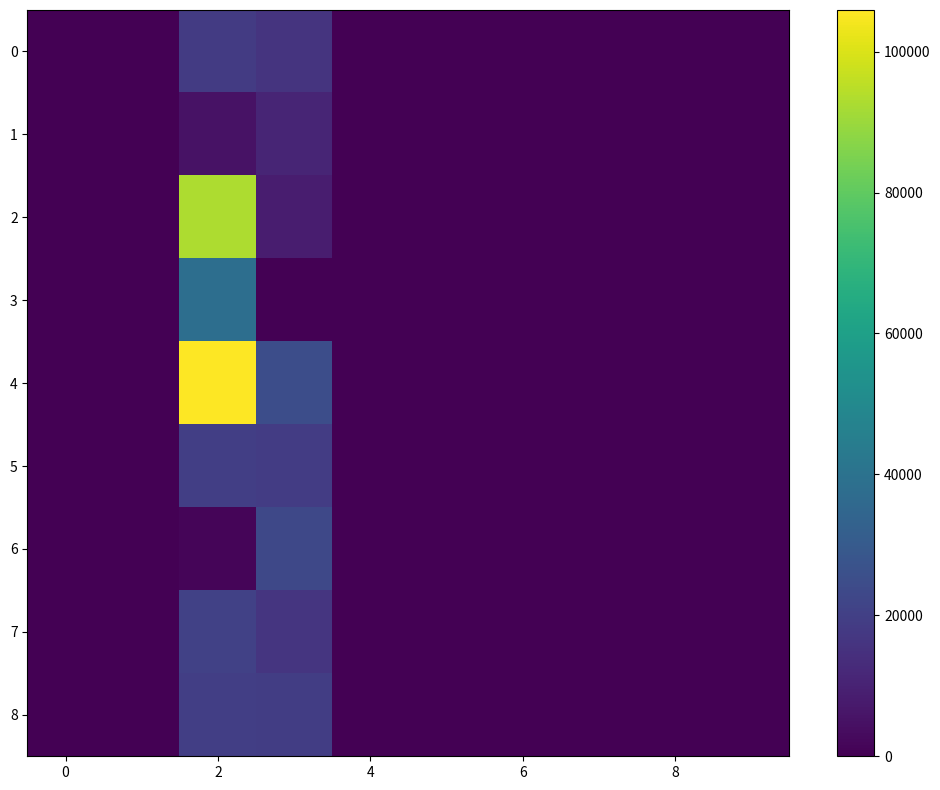

Which label corresponds to the smallest value in the chart?

4